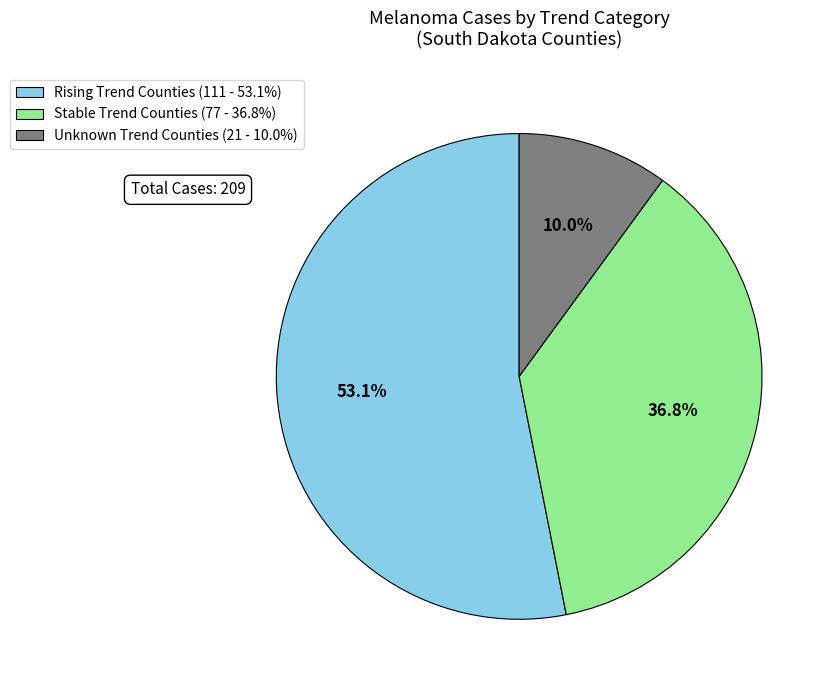

What is the ratio of the value at Unknown Trend Counties (21 - 10.0%) to the value at Stable Trend Counties (77 - 36.8%)?

0.3